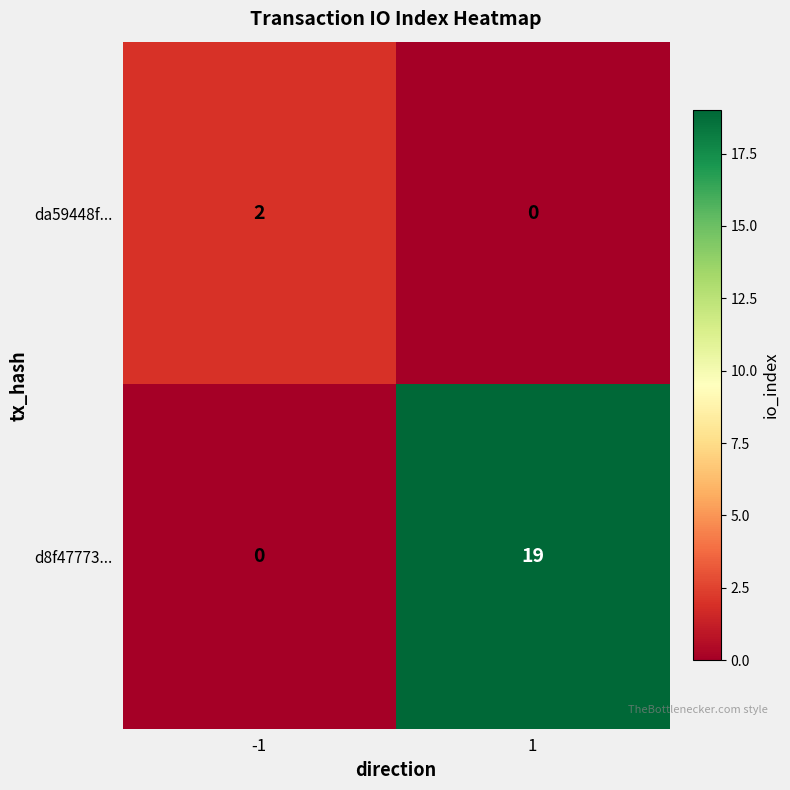

List the labels in order of da59448f... value, smallest first.

1, -1